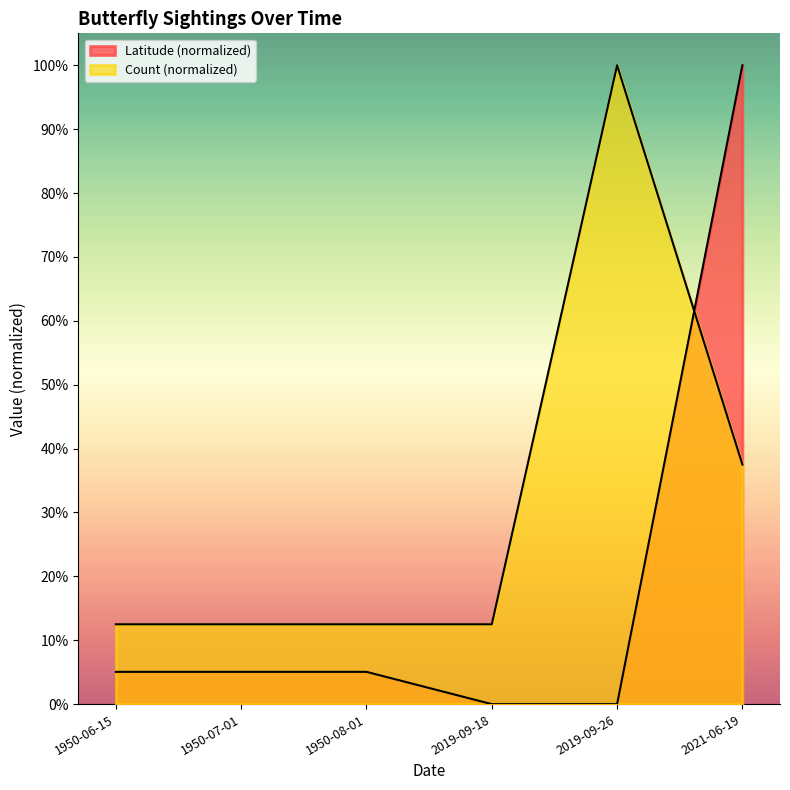

What is the difference between the Latitude values at 2019-09-26 and 1950-07-01?

0.1